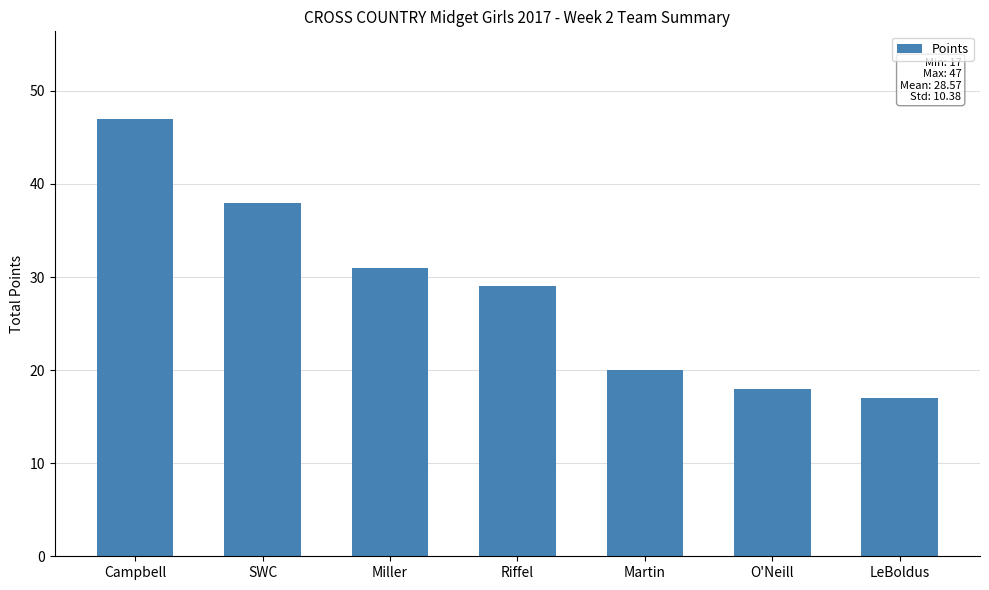

The value at O'Neill is 18. True or false?

True